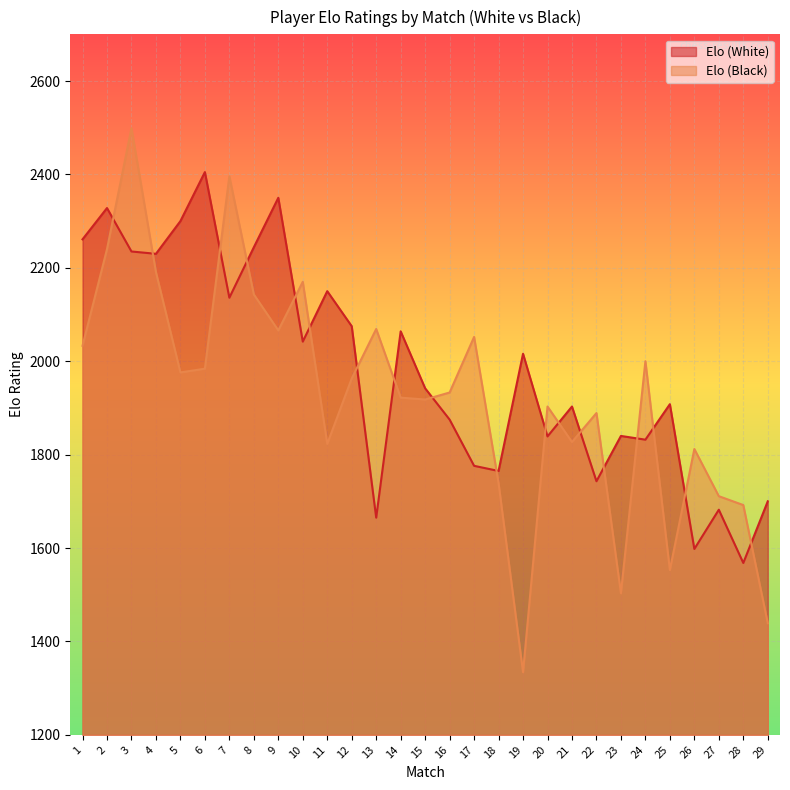

At which category is the sum across all series the highest?

3